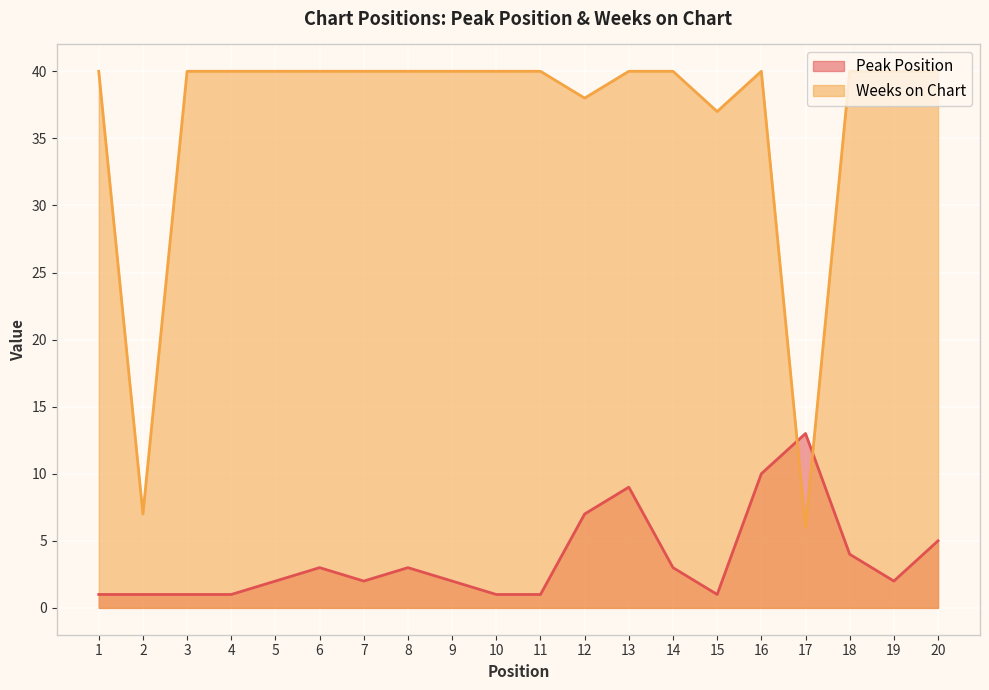

Where do Weeks on Chart and Peak Position first cross each other?

16 and 17